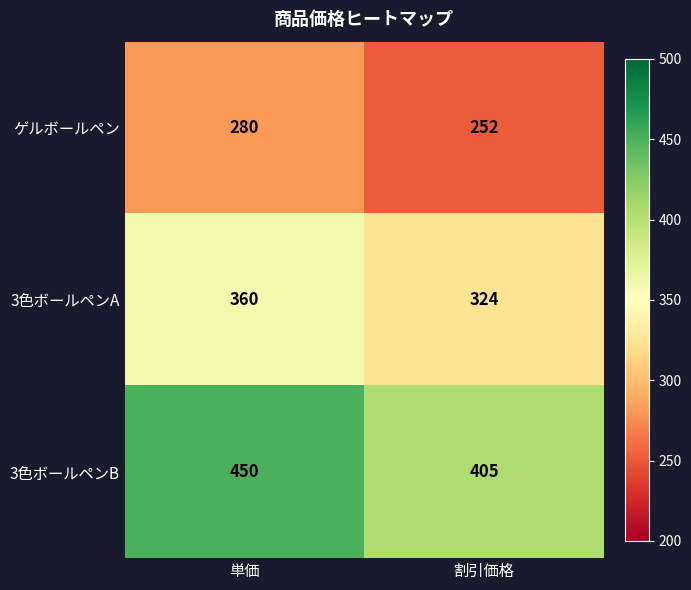

What is the sum of all 3色ボールペンA values?

684